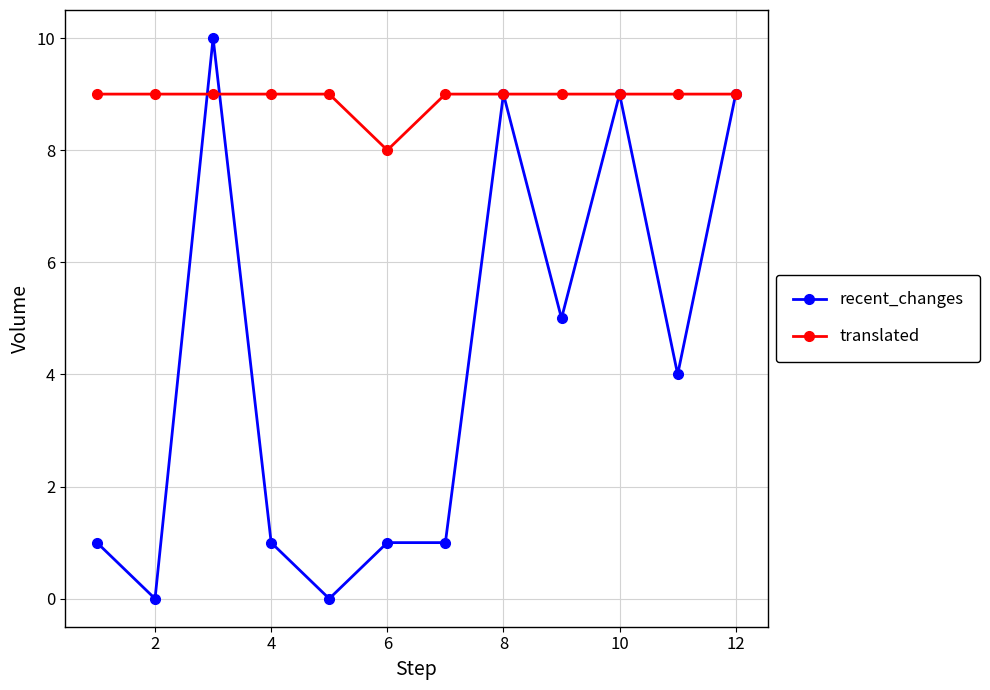

List the series in order of their peak value, highest first.

recent_changes, translated